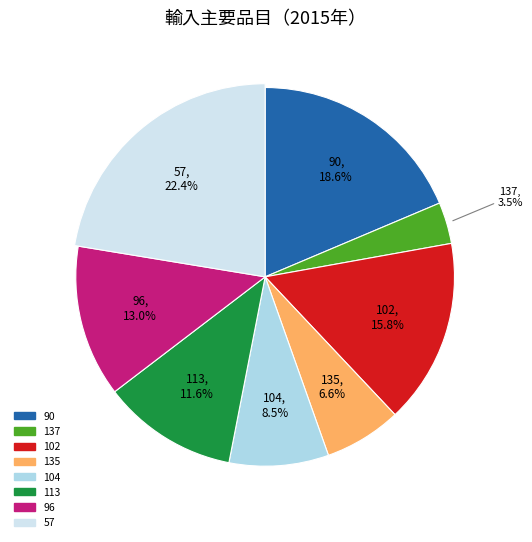

To the nearest percent, what percentage of the pie is 90?

19%